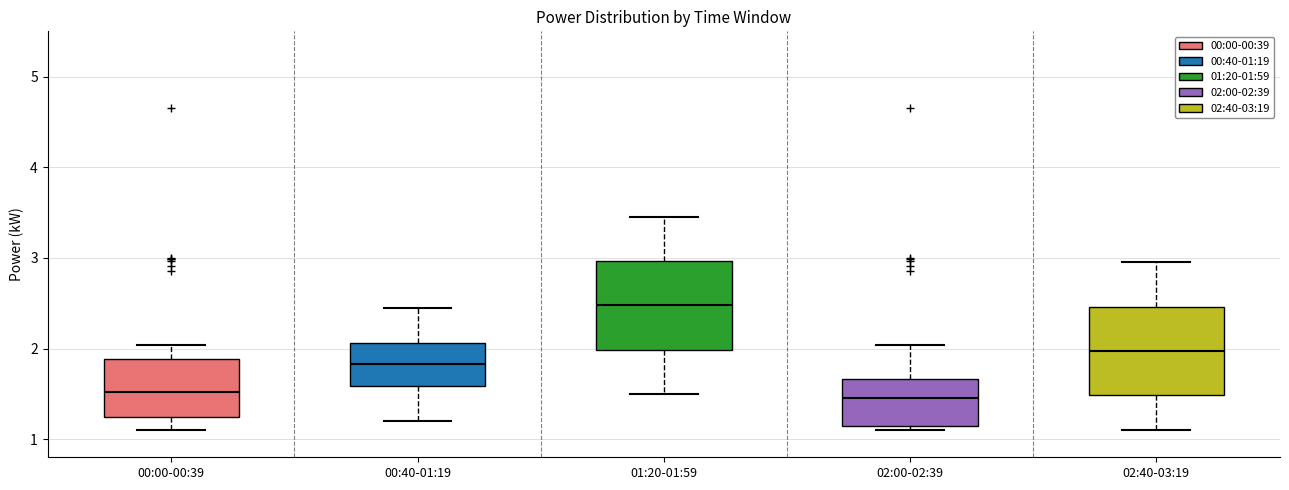

Which box has the highest median line?

01:20-01:59